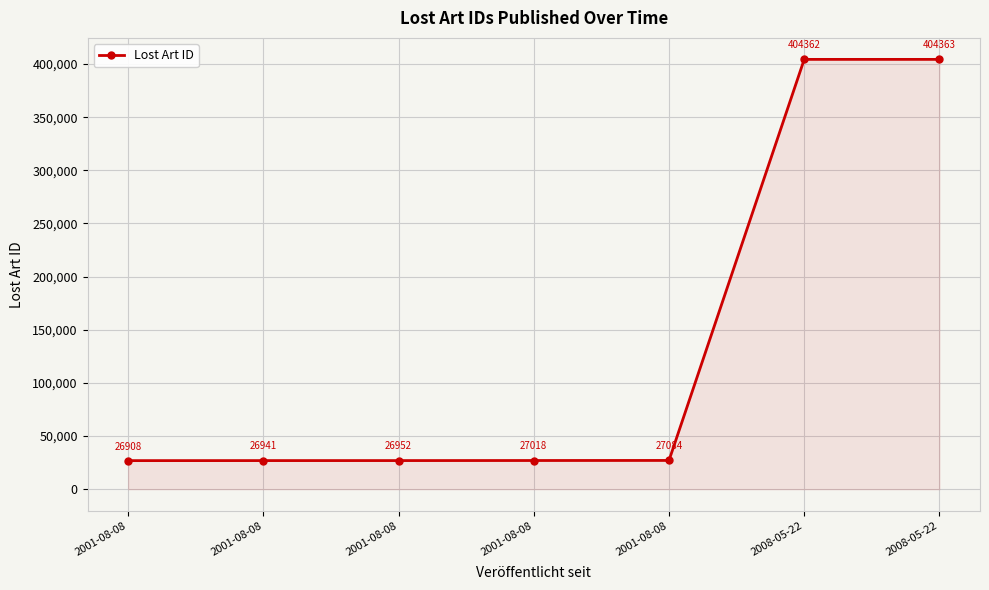

The value at 2001-08-08 is 26941. True or false?

True